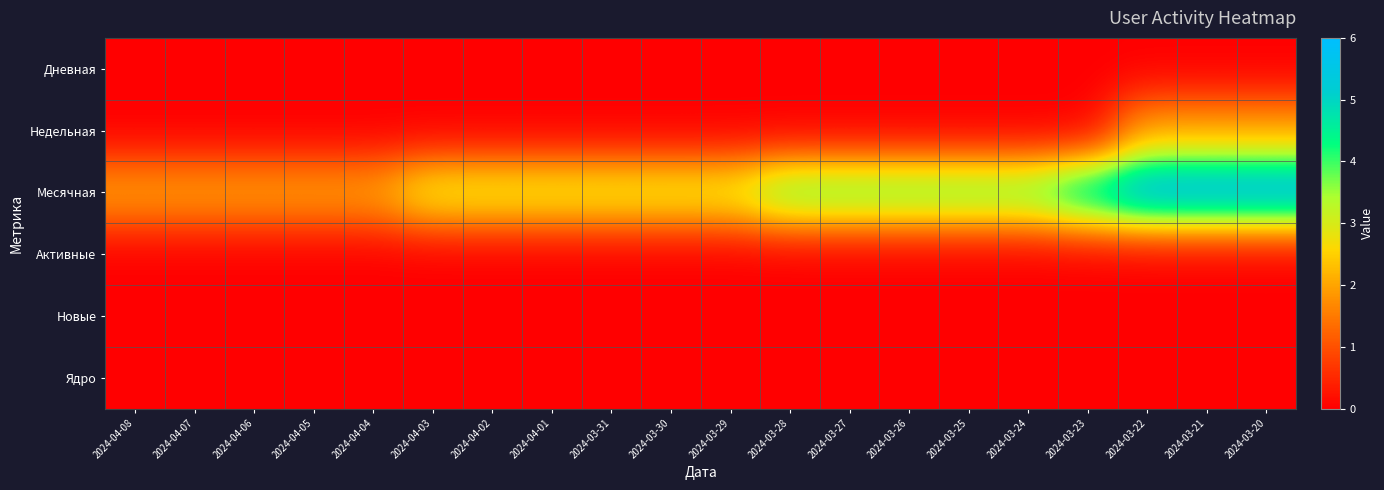

Which has a higher value, 2024-03-23 or 2024-04-06?

2024-03-23